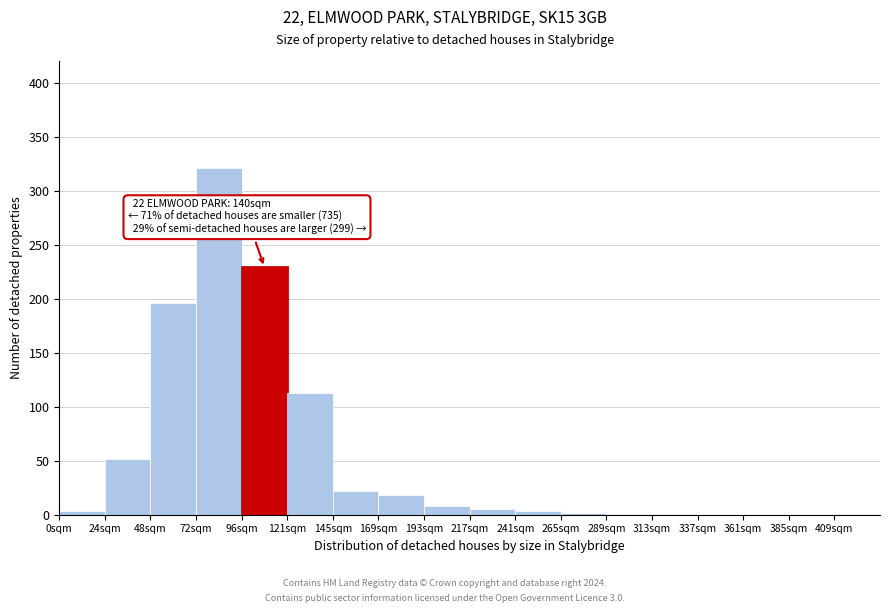

Which range on the x-axis has the tallest bar?

72 to 96